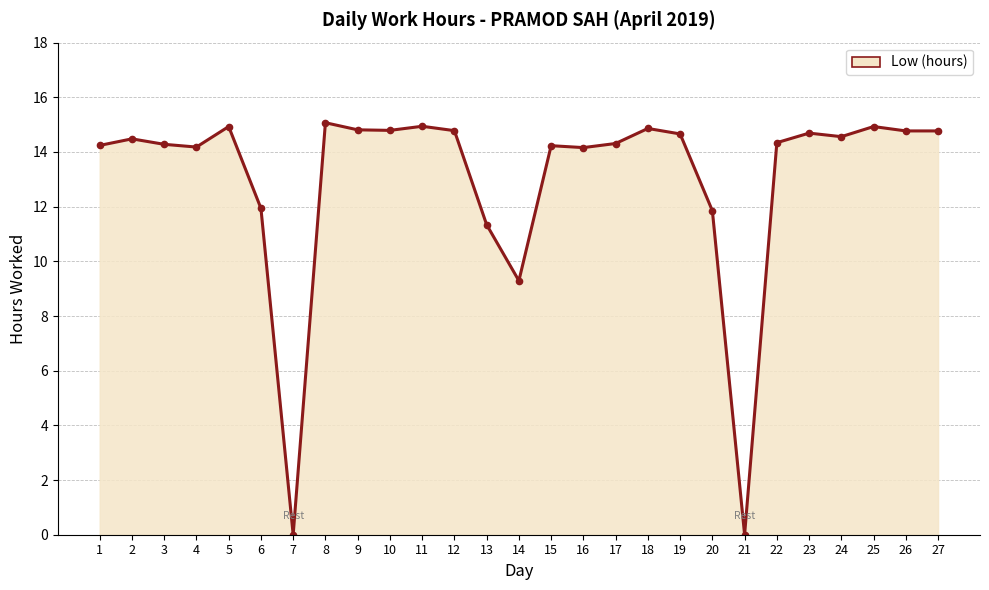

Approximately how many times larger is the value at 2 compared to 17?

1.0